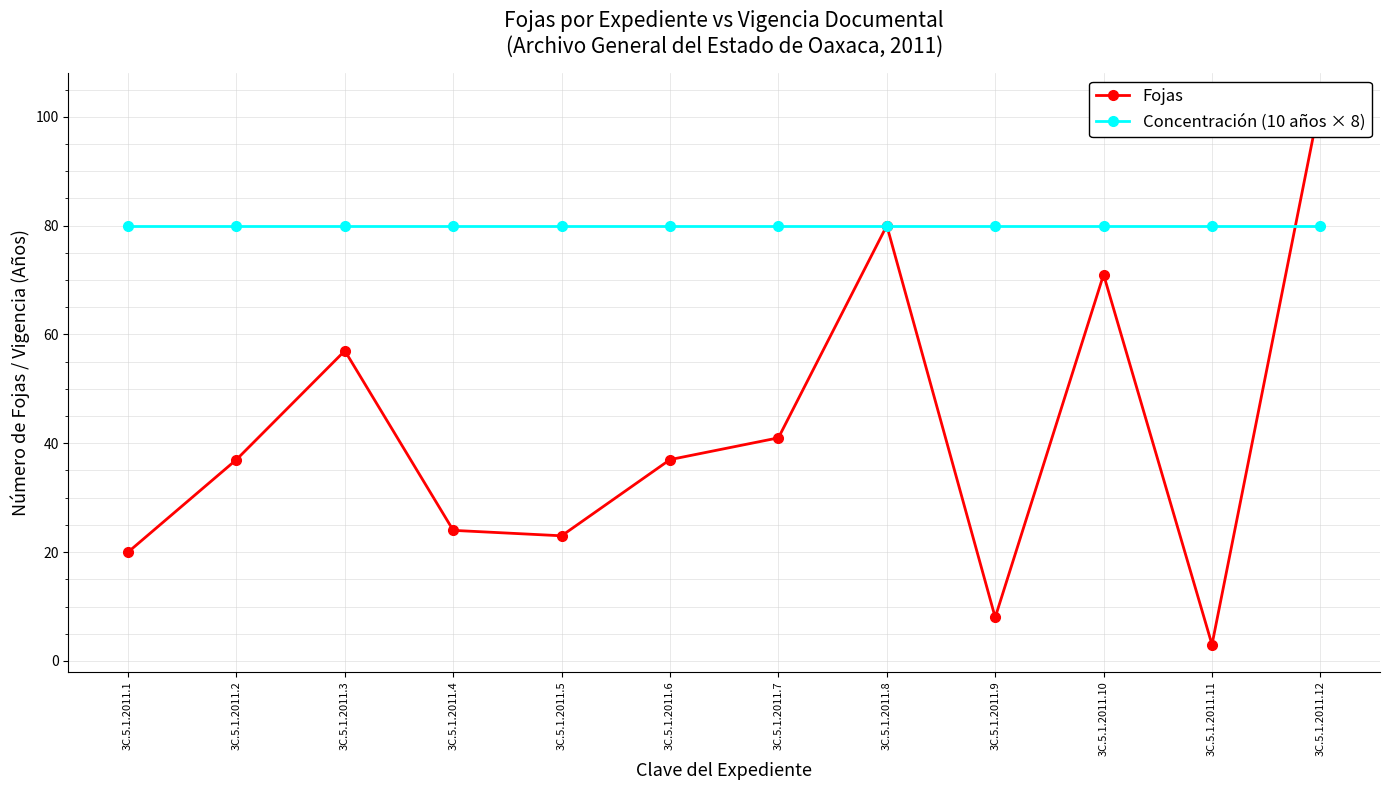

Is the value of Concentración (10 años × 8) at 3C.5.1.2011.9 greater than the value of Fojas at 3C.5.1.2011.3?

Yes